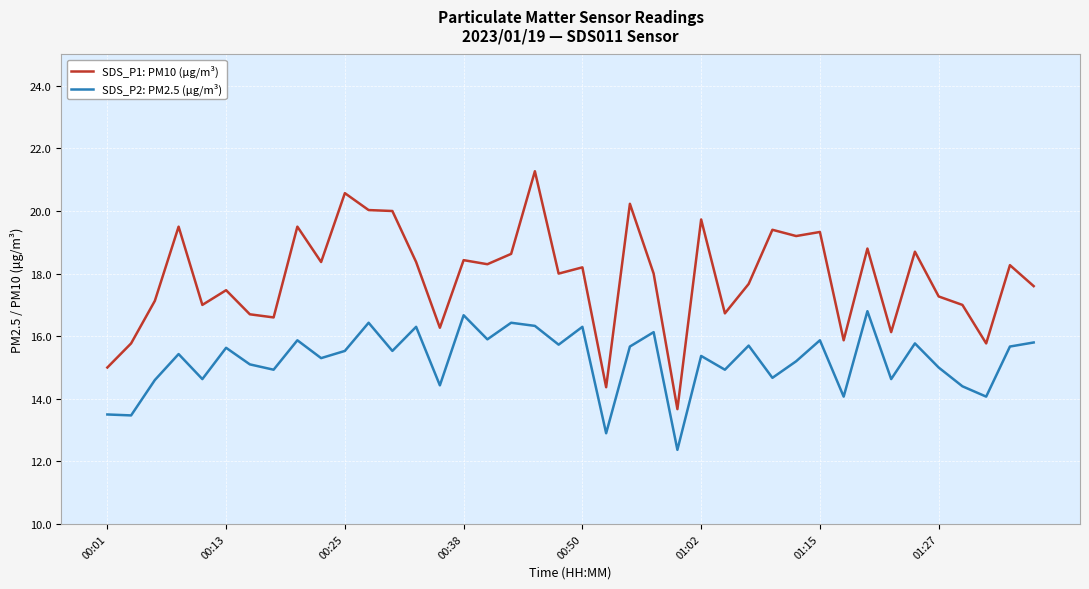

What is the minimum value for SDS_P2: PM2.5 (μg/m³)?

12.4